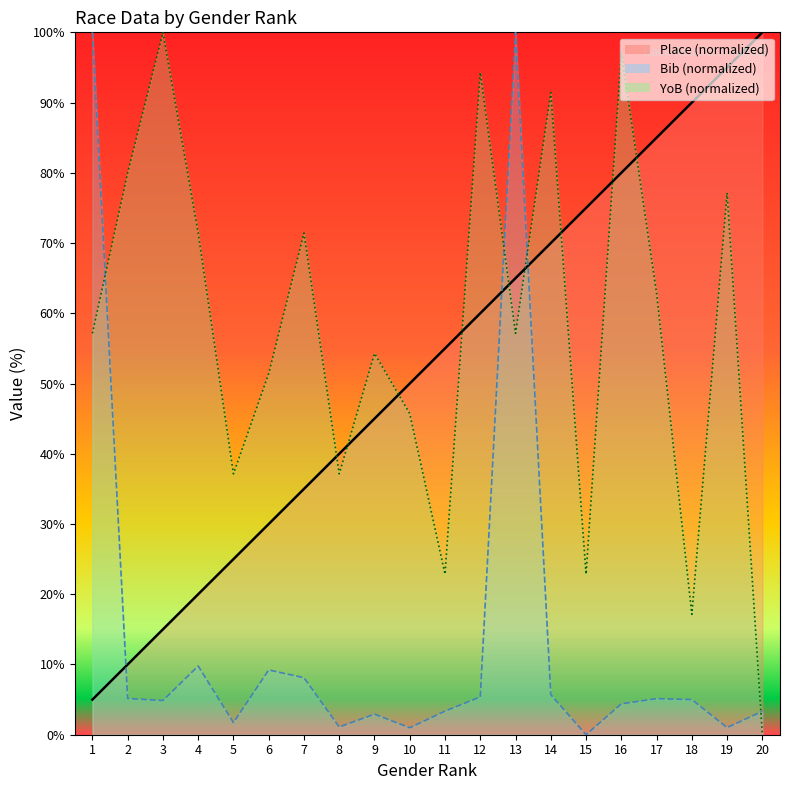

Which series has the largest total across all categories?

YoB